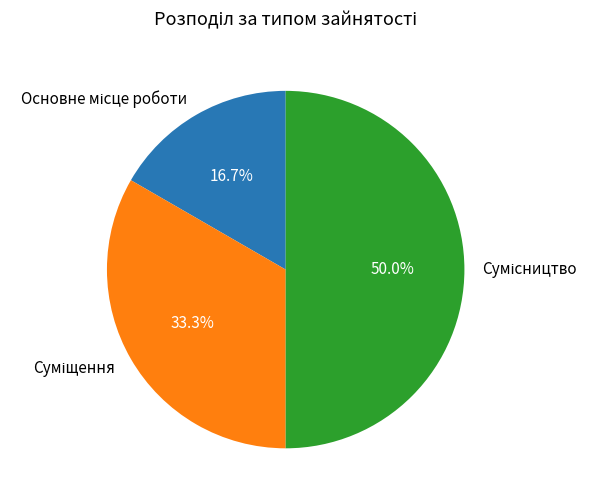

How many slices are in this pie chart?

3